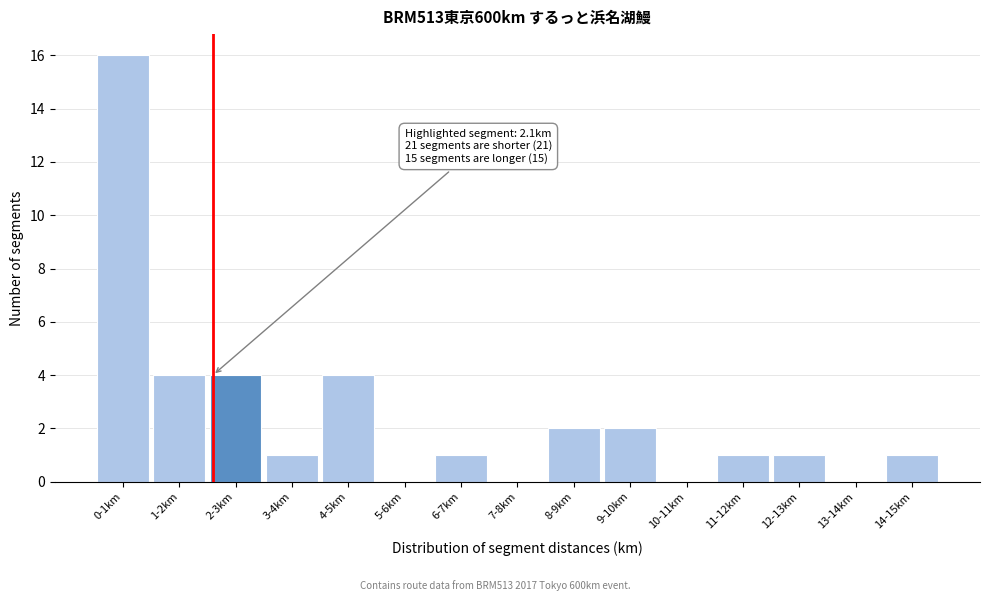

Reading left to right, what are all the values shown in this chart?

0-1km=16	1-2km=4	2-3km=4	3-4km=1	4-5km=4	5-6km=0	6-7km=1	7-8km=0	8-9km=2	9-10km=2	10-11km=0	11-12km=1	12-13km=1	13-14km=0	14-15km=1